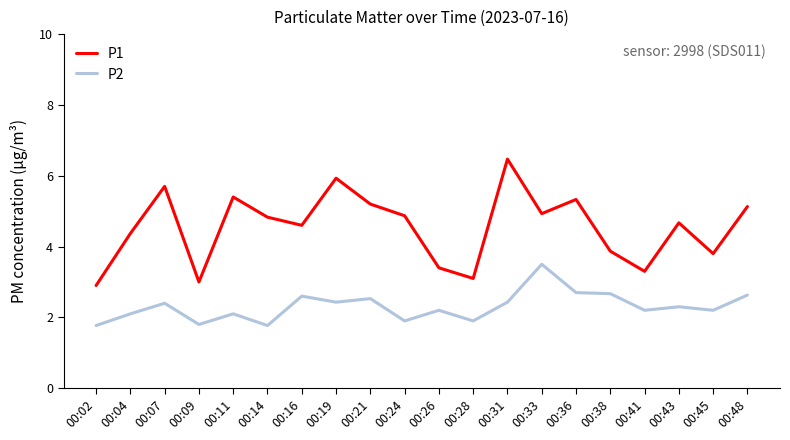

Count the number of data series in this chart.

2